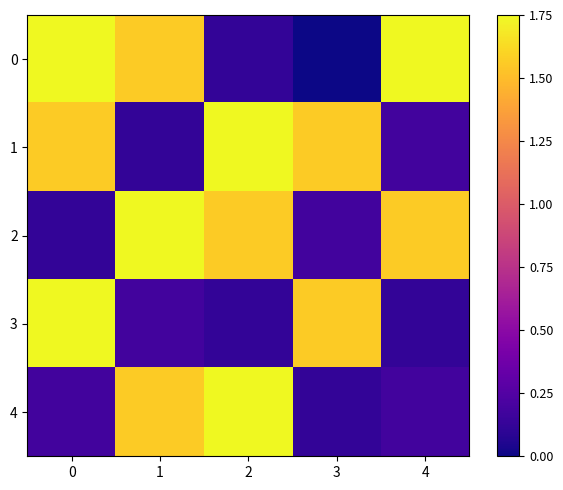

The value of 0 at 3 is -1.0. True or false?

False